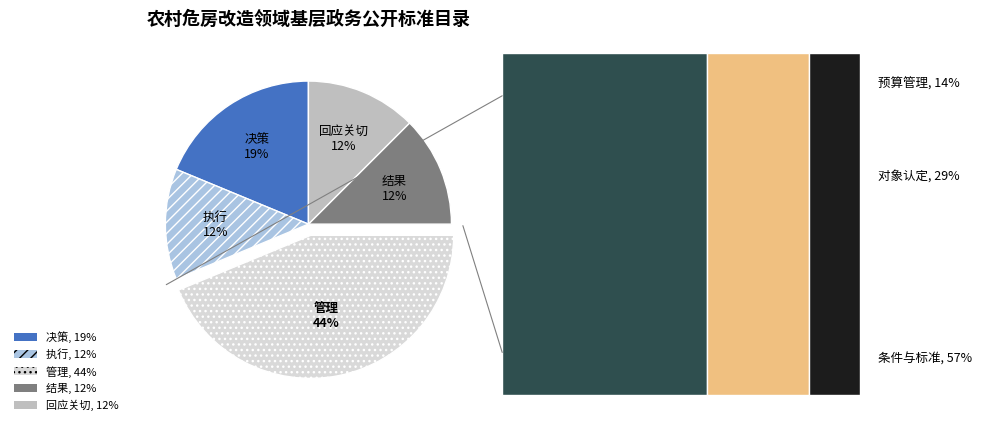

To the nearest percent, what percentage of the pie is 管理?

44%